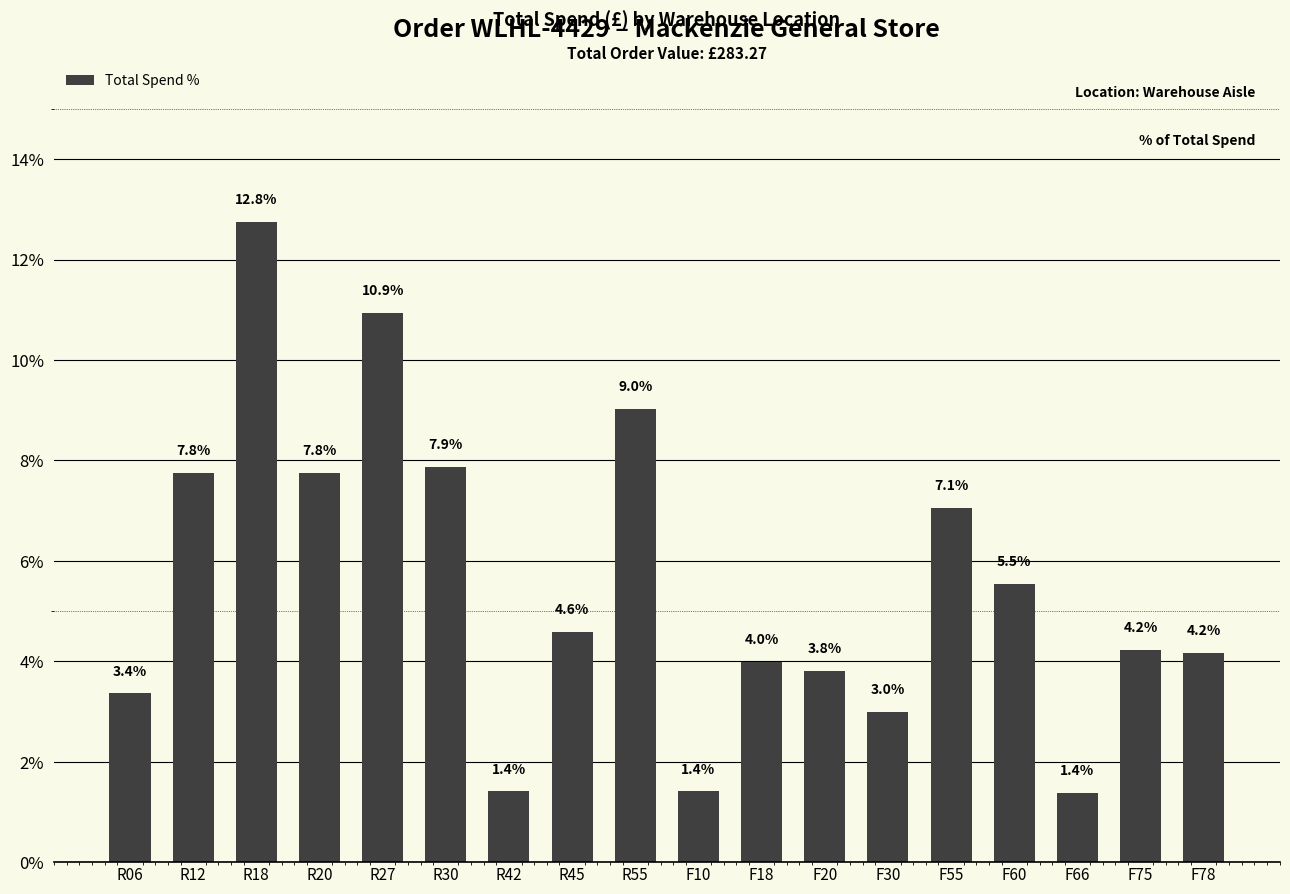

Approximately how many times larger is the value at F60 compared to F10?

3.9